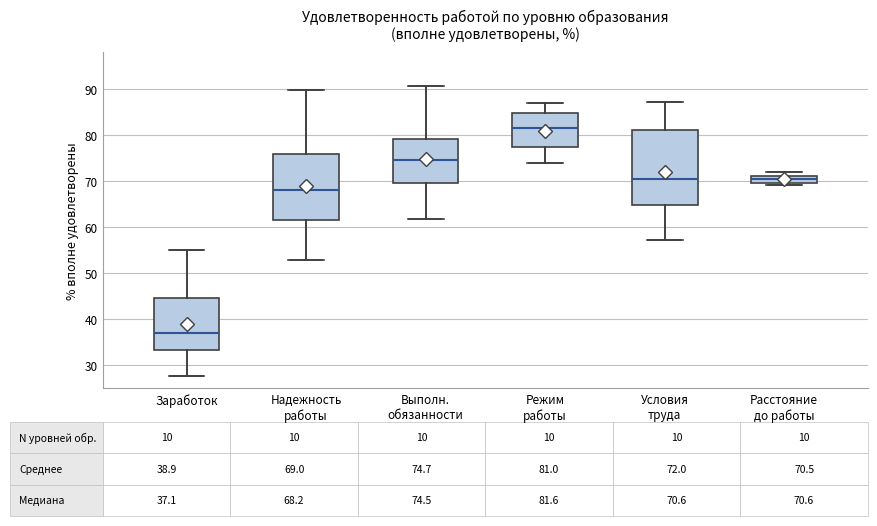

Which box's median line is the highest?

Режим работы